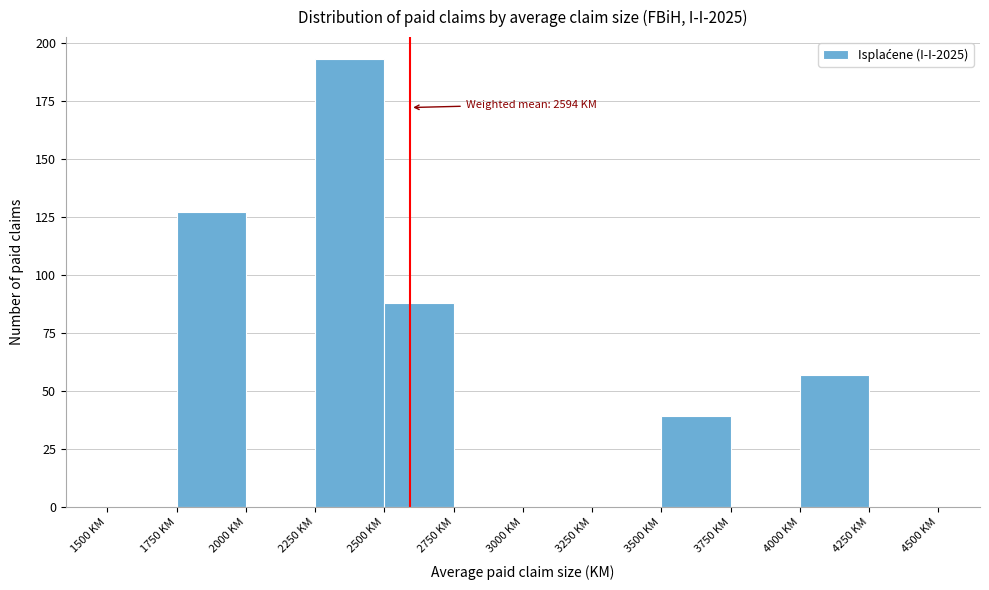

Which range on the x-axis has the tallest bar?

2250 to 2500